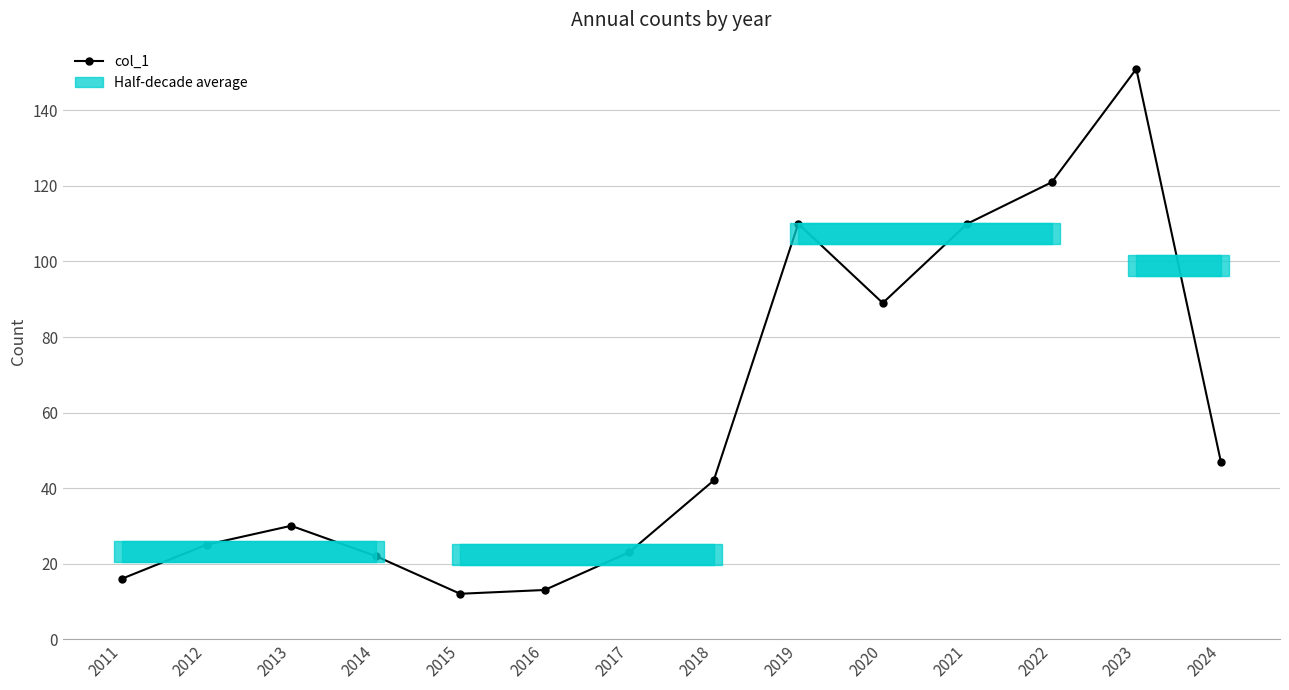

At which category does the data reach its first local peak?

2013